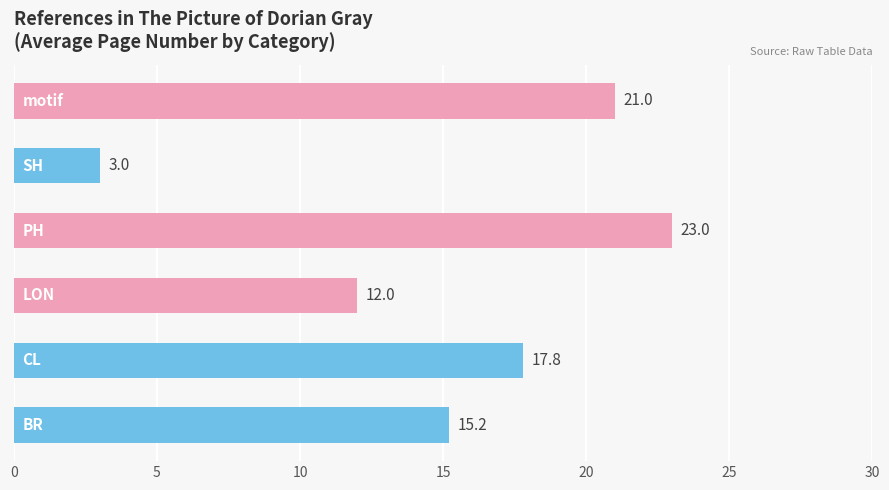

What is the maximum value shown in the chart?

23.0